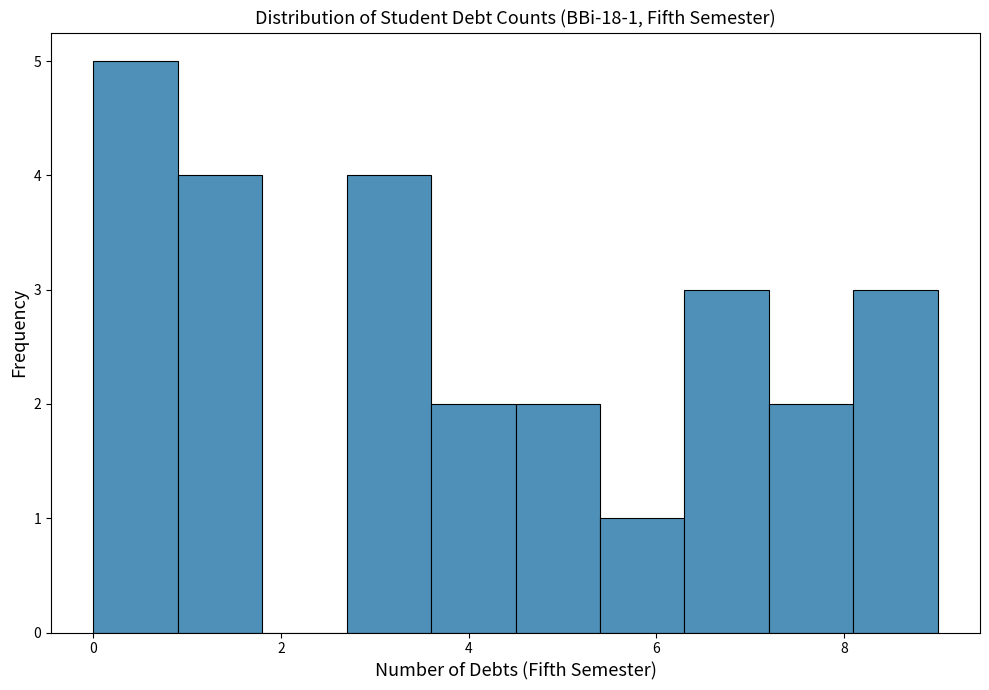

Which range on the x-axis has the tallest bar?

0.0 to 0.9